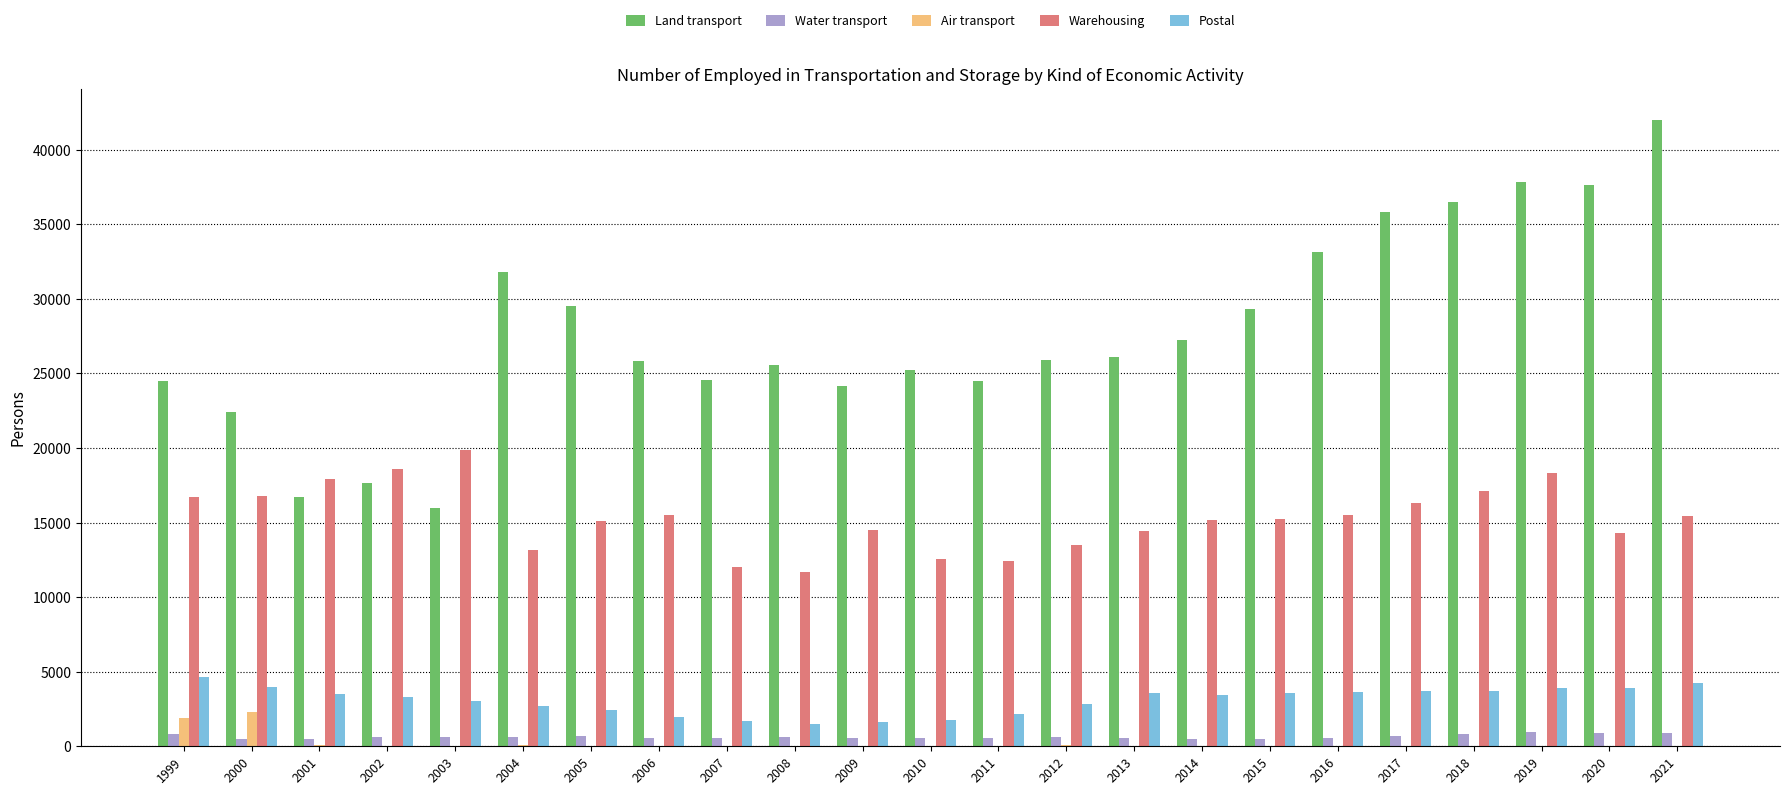

Which series has the widest spread of values?

Land transport